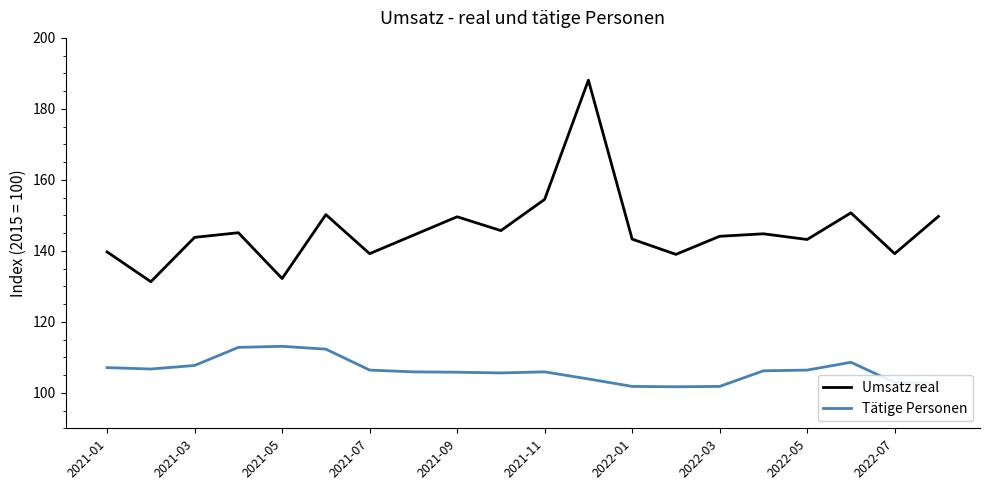

Which series has the largest total across all categories?

Umsatz real